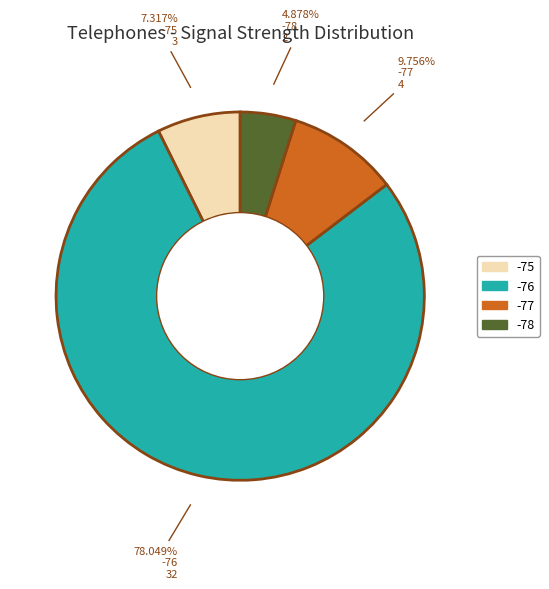

Which has a higher value, -75 or -78?

-75